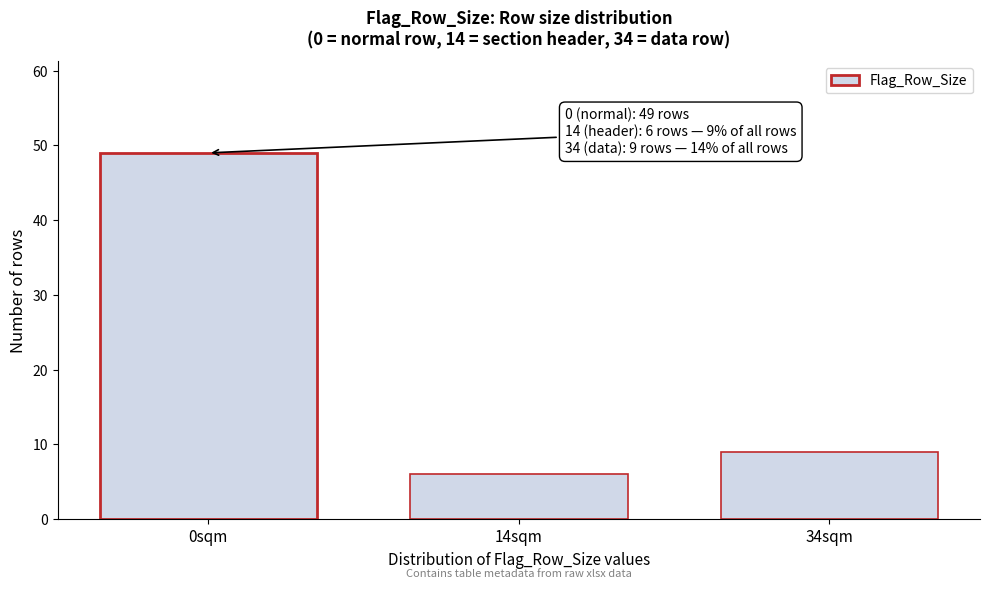

Reading left to right, extract all data points from this chart.

49	6	9